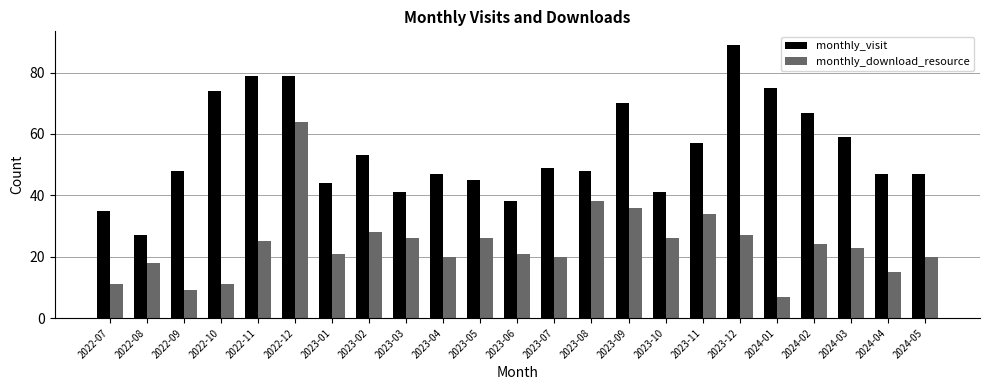

How many data points does each series have?

23